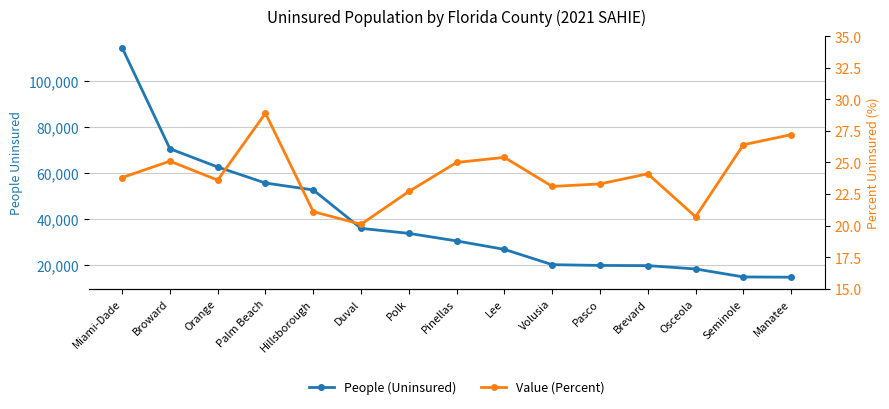

Rank the categories by People (Uninsured) value from lowest to highest.

Manatee, Seminole, Osceola, Brevard, Pasco, Volusia, Lee, Pinellas, Polk, Duval, Hillsborough, Palm Beach, Orange, Broward, Miami-Dade